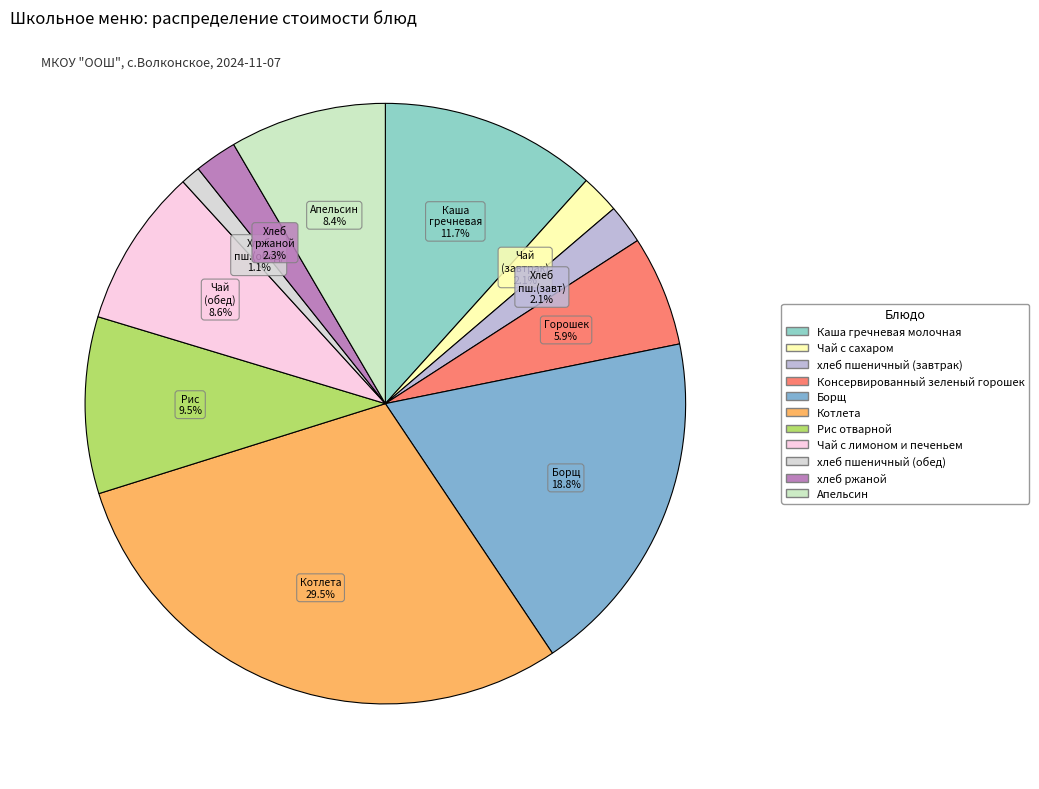

Count the number of slices in the pie.

11